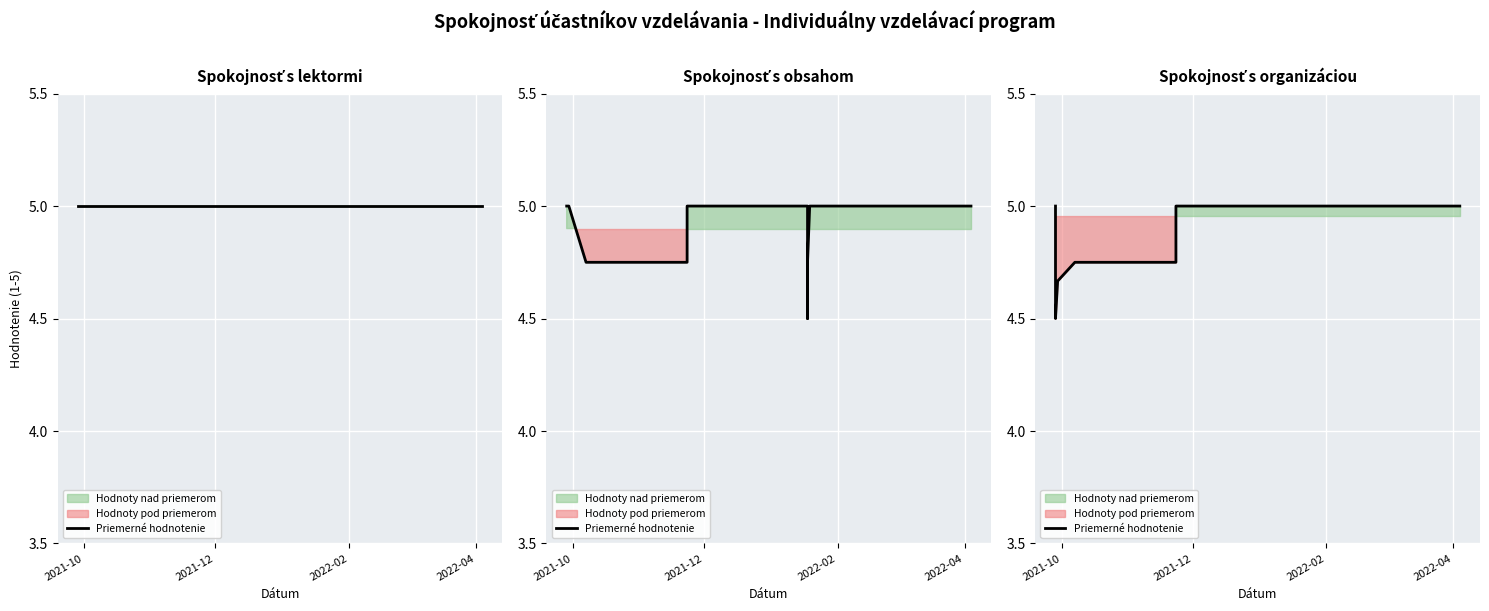

What value does the data have at 6?

5.0